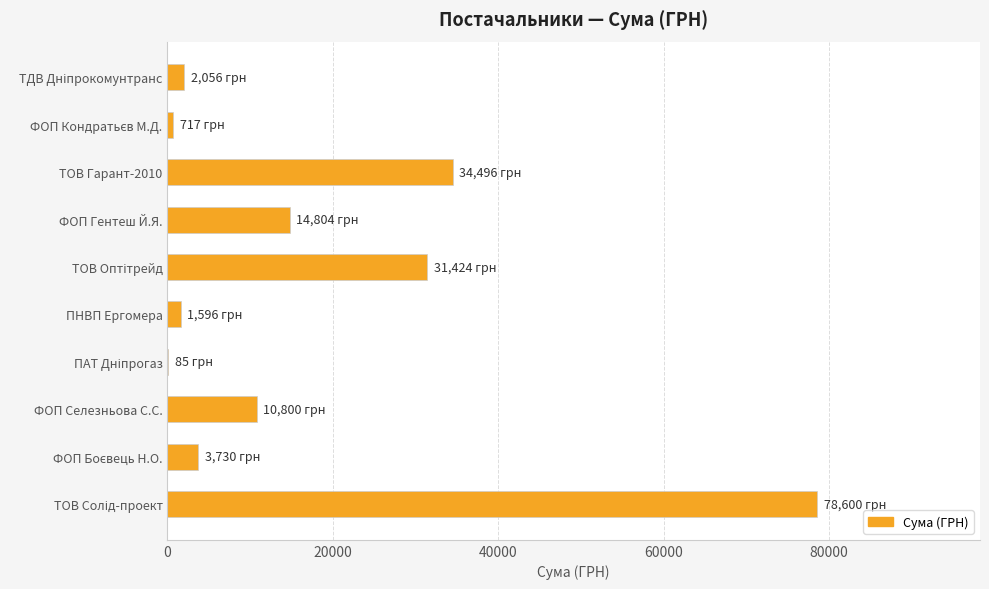

Where is the data nearest to the value 39342?

ТОВ Гарант-2010